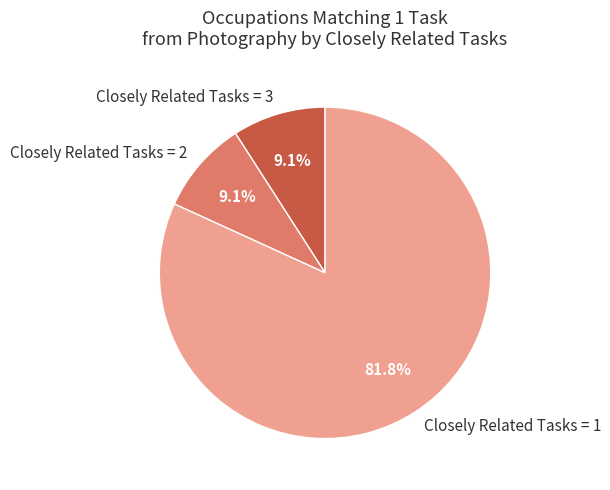

Combined, what portion of the pie is Closely Related Tasks = 2 and Closely Related Tasks = 3?

18.2%